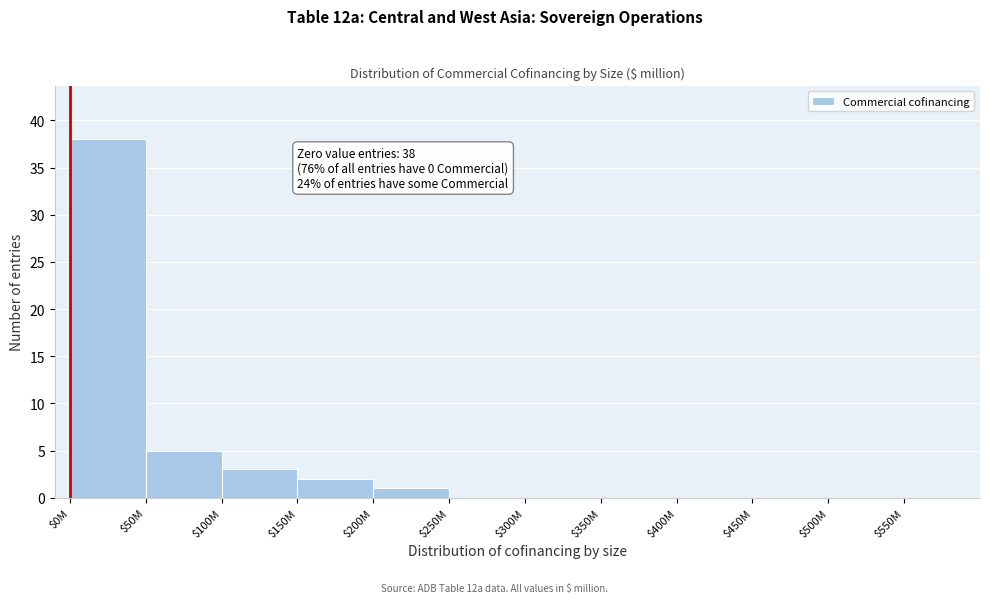

What is the sum of all values?

49